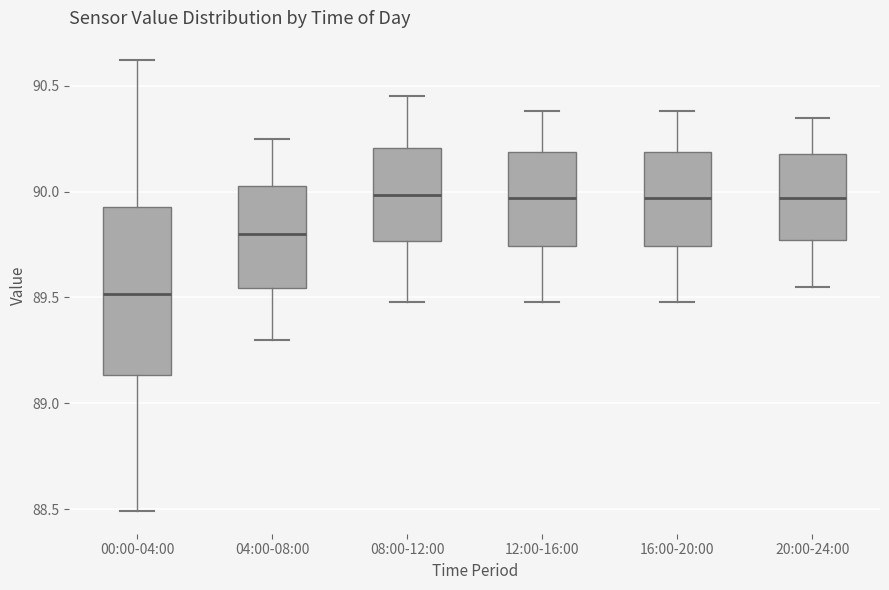

Where does the upper whisker of the box for 00:00-04:00 end on the y-axis? The values are not printed on the chart, so give them approximately, as read against the axis.

90.60